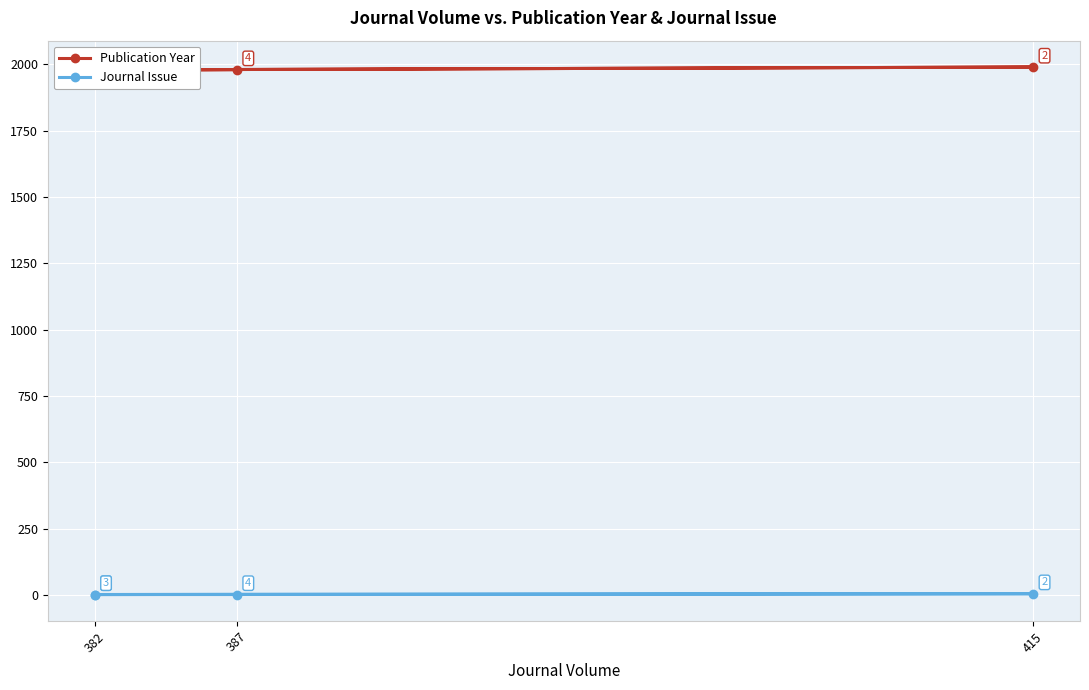

What position from the left is 382?

1